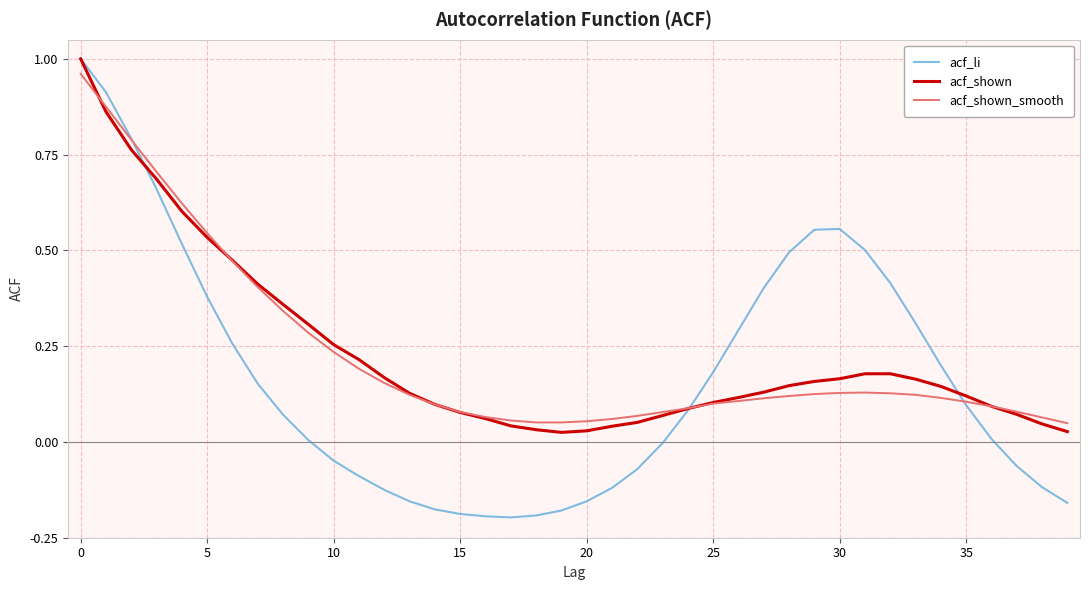

Which series has the widest spread of values?

acf_li